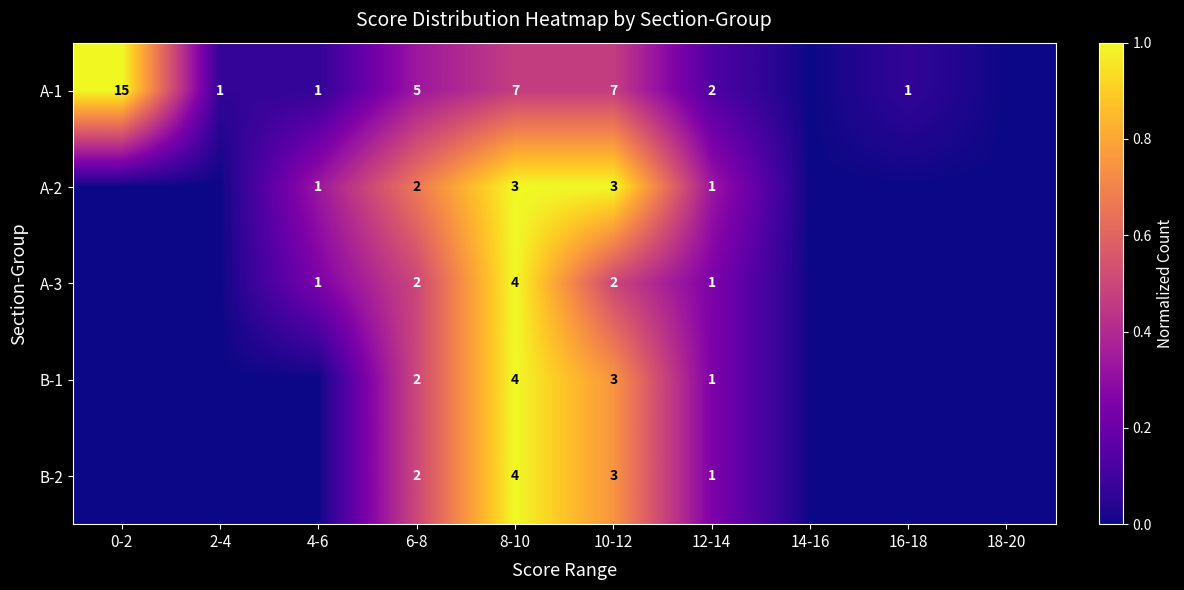

Is it true that A-1 equals 0.2 at 10-12?

False